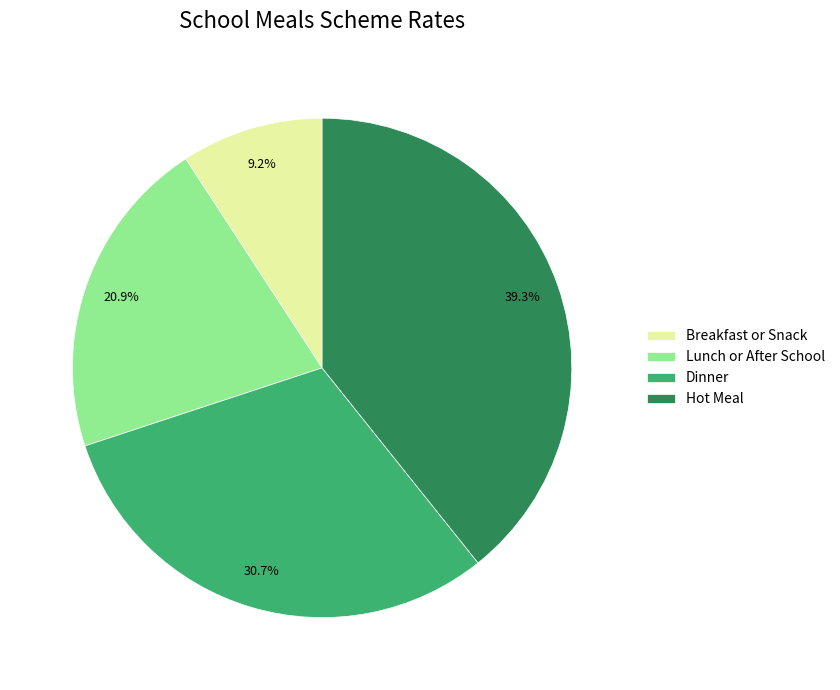

Which category has the biggest portion of the pie?

Hot Meal